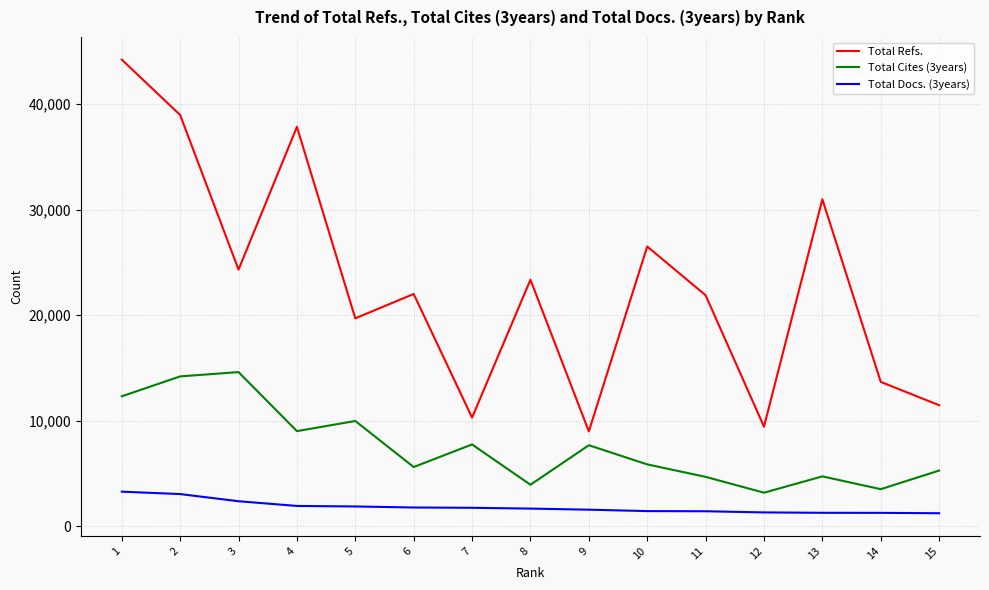

List the series in order of their peak value, lowest first.

Total Docs. (3years), Total Cites (3years), Total Refs.